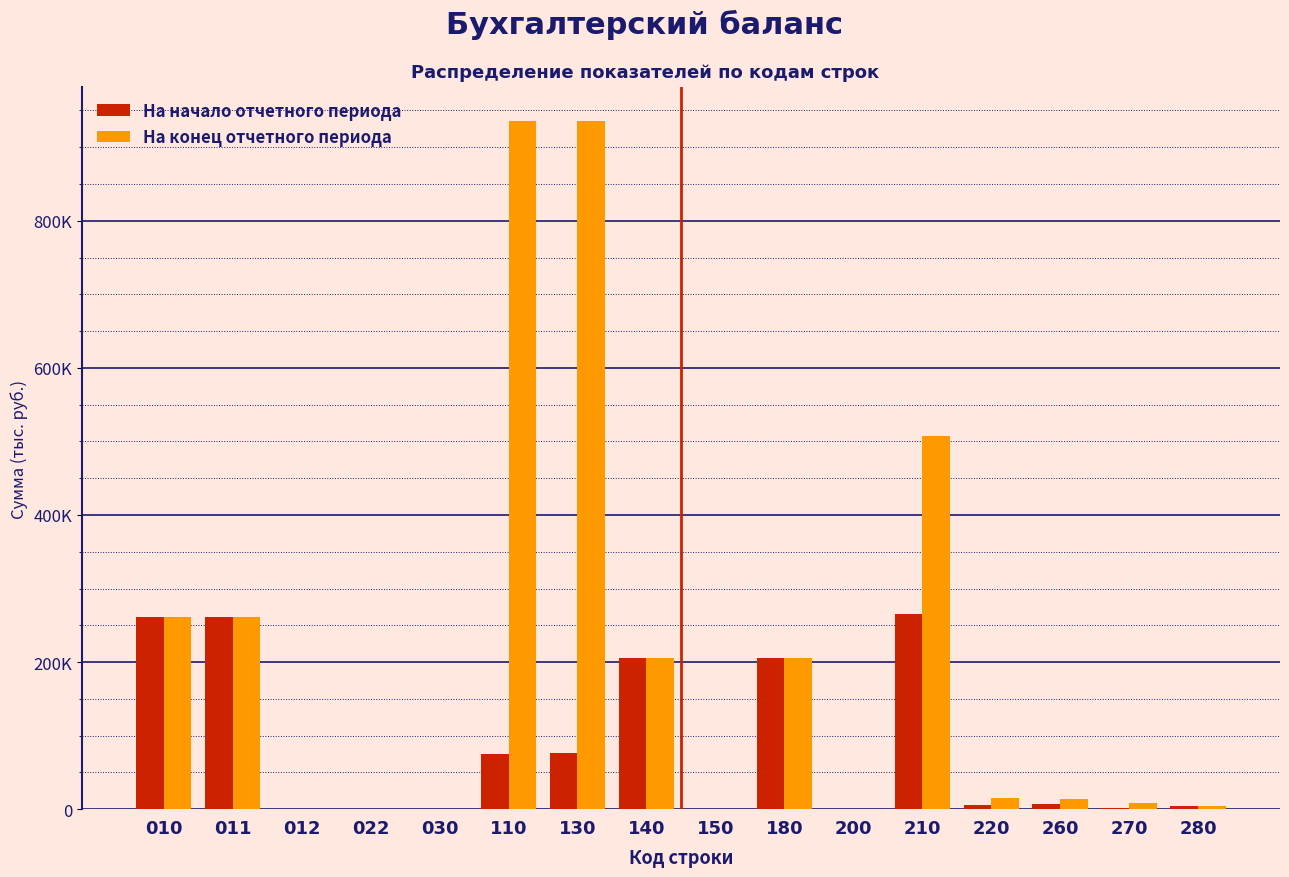

Are the bars horizontal?

No